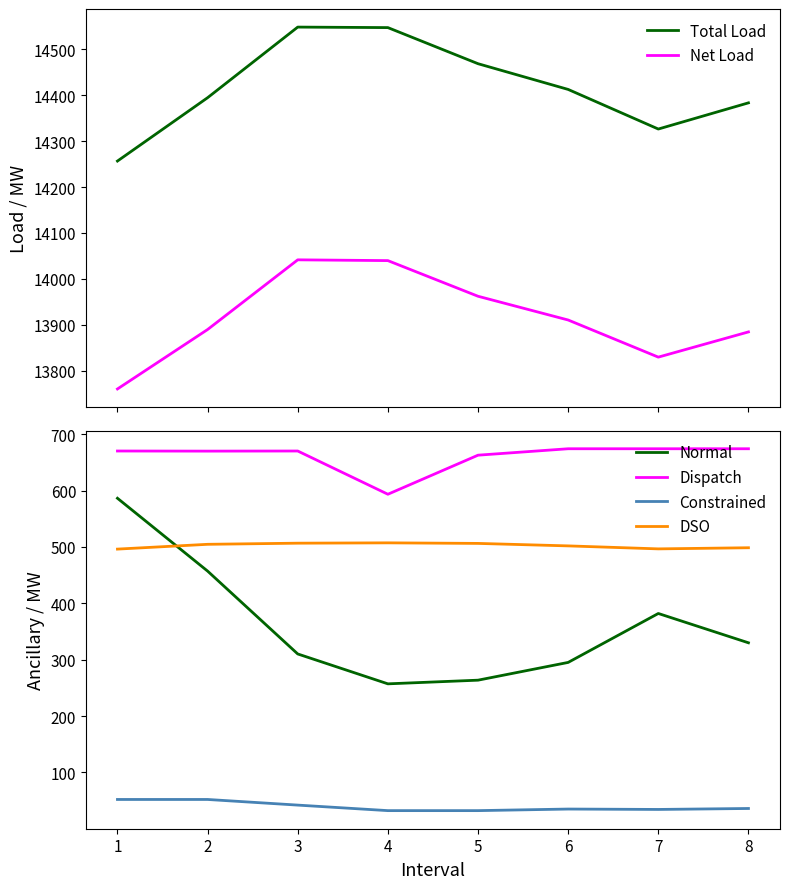

Does the chart have visible grid lines?

No